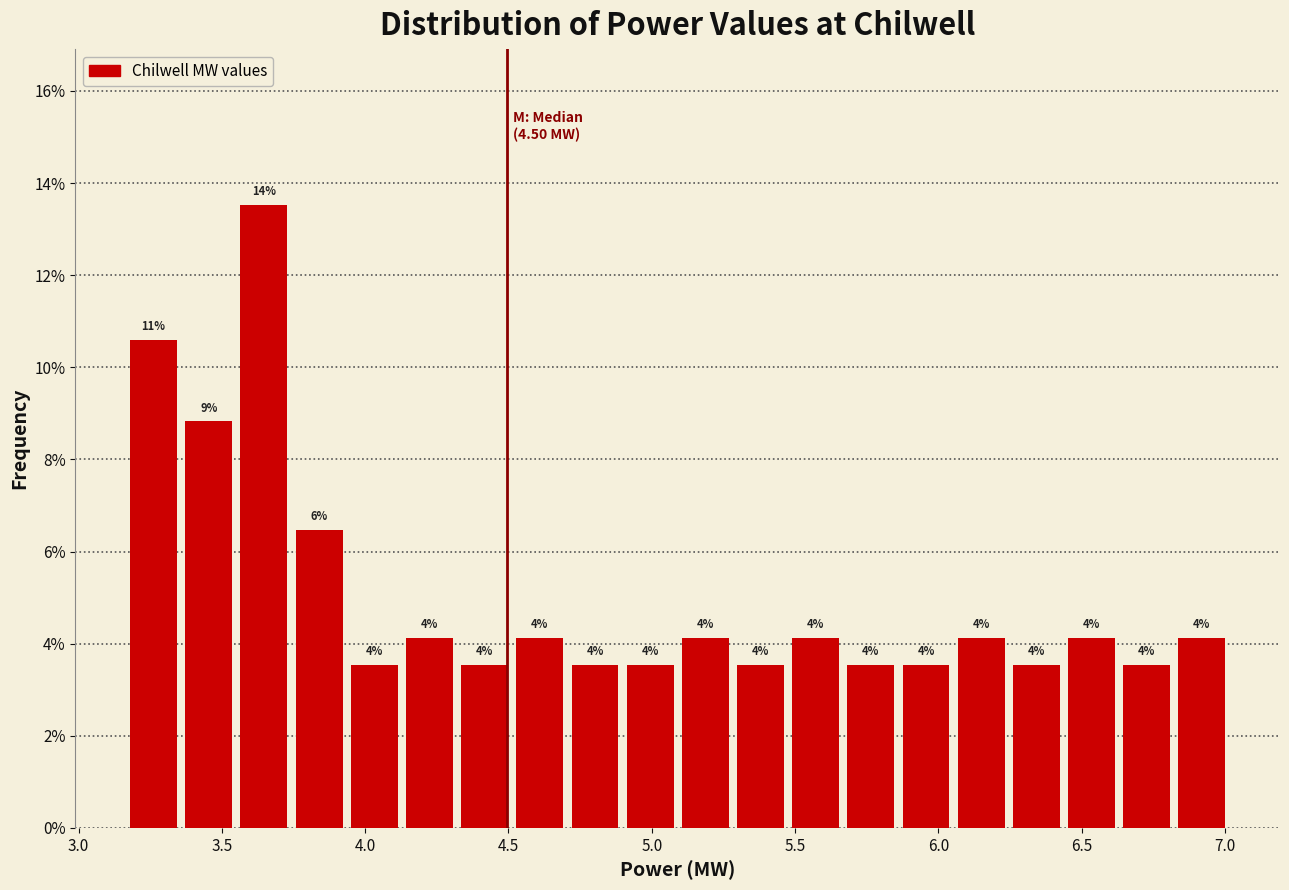

Around what value on the x-axis is the tallest bar? Give the approximate position of its centre, as read against the axis.

3.65